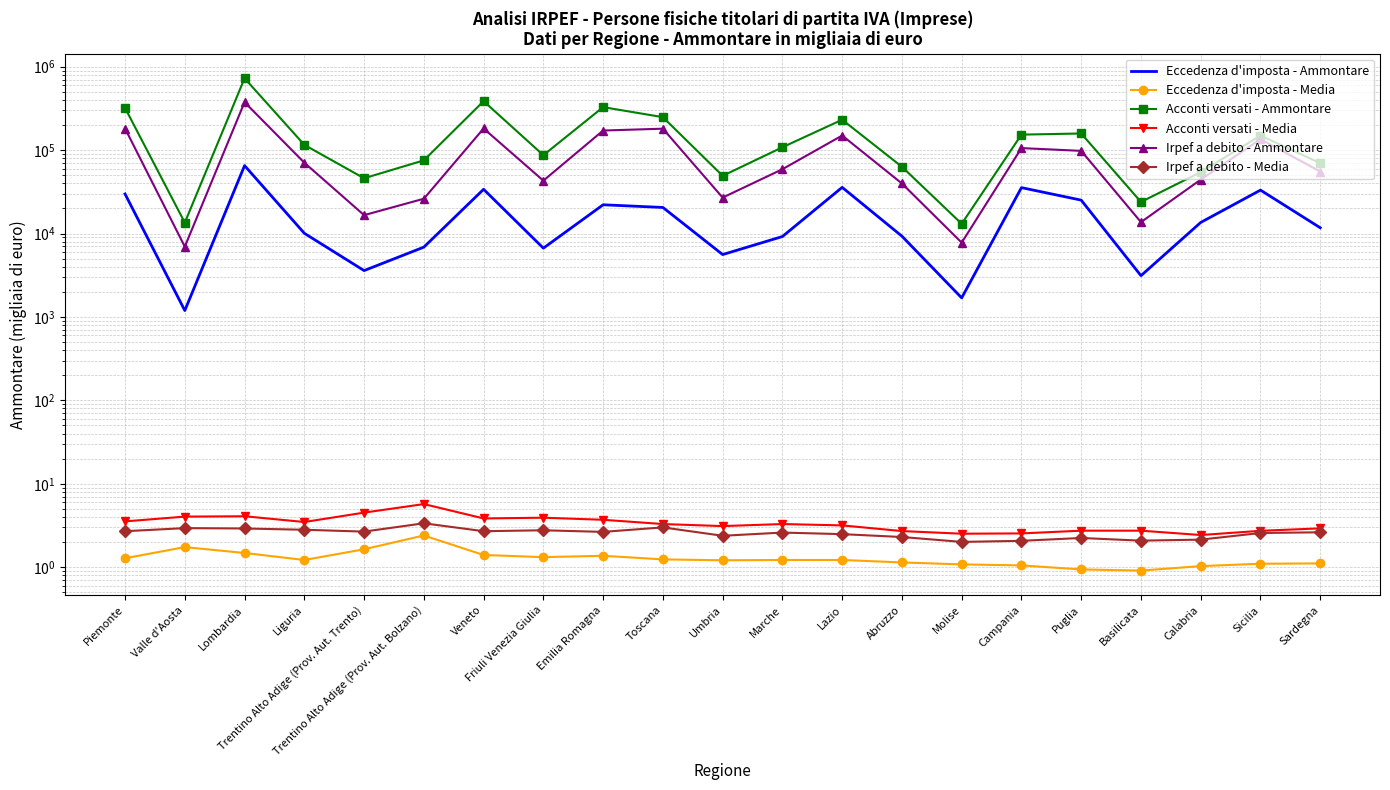

Does the chart have visible grid lines?

Yes